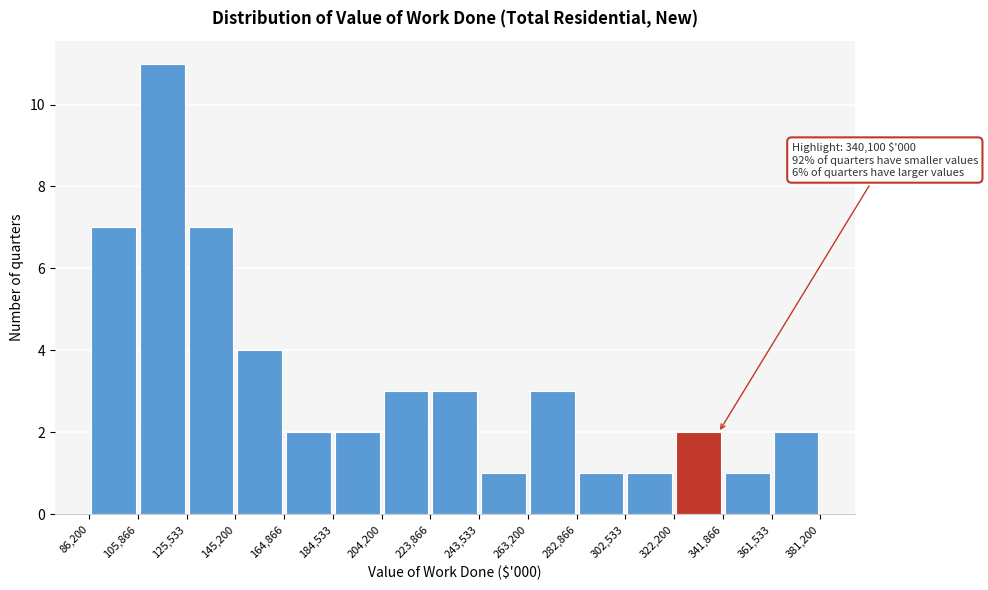

Over which range of the x-axis is the bar tallest?

105,866 to 125,533